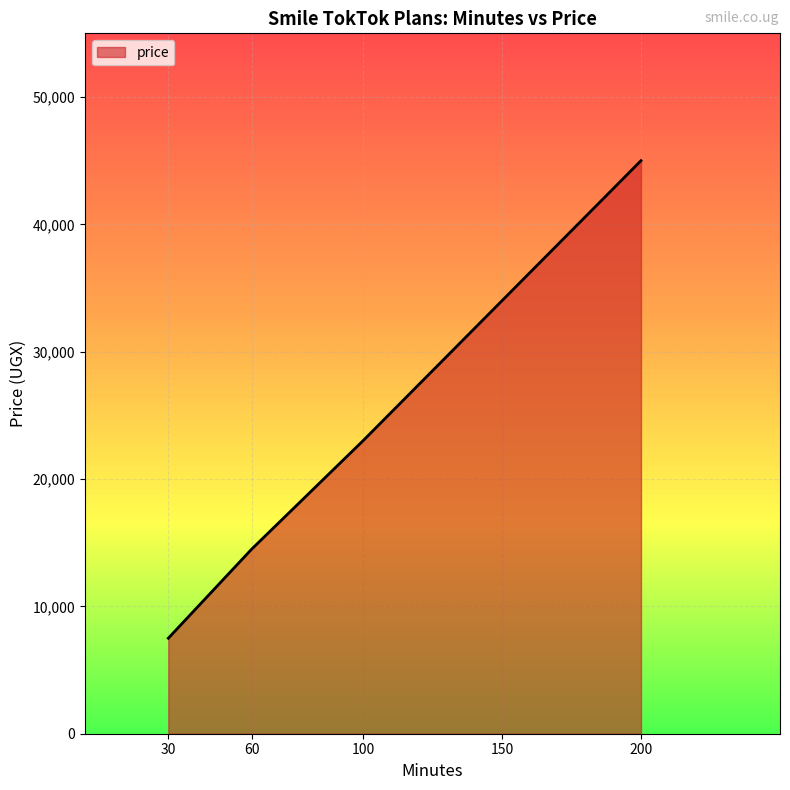

What is the change in value from 30 to 60?

+7000